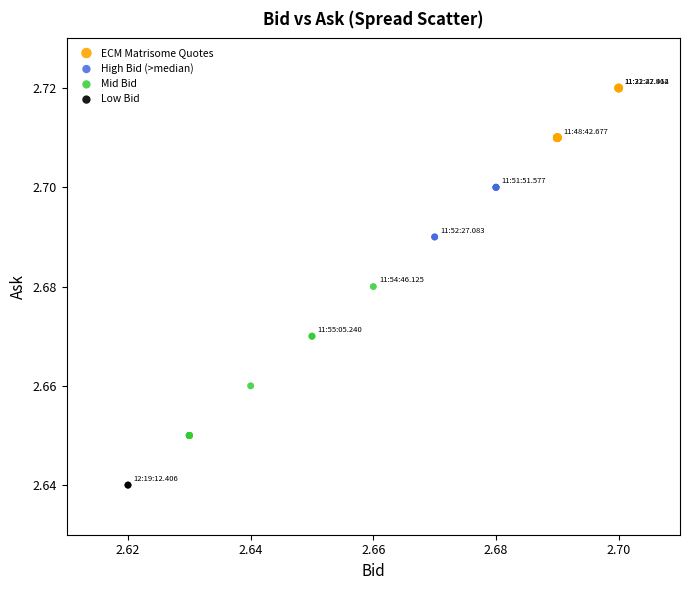

What are all the series names shown in the legend?

ECM Matrisome Quotes, High Bid (>median), Mid Bid, Low Bid